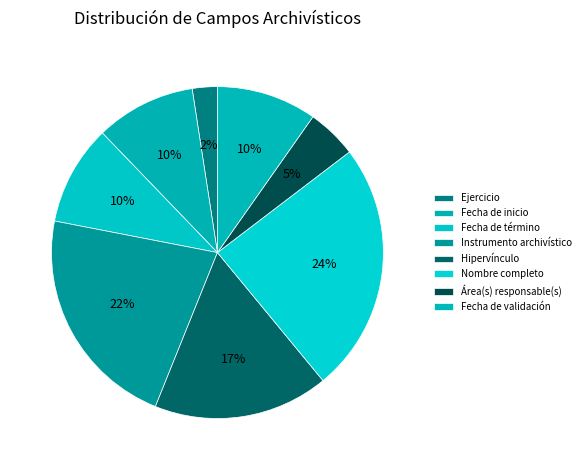

Is it true that Área(s) responsable(s) is 1% of the pie?

False